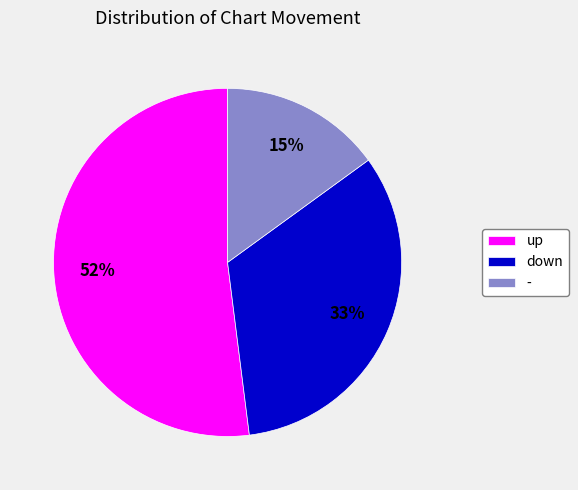

Is the sum of - and up greater than half?

Yes